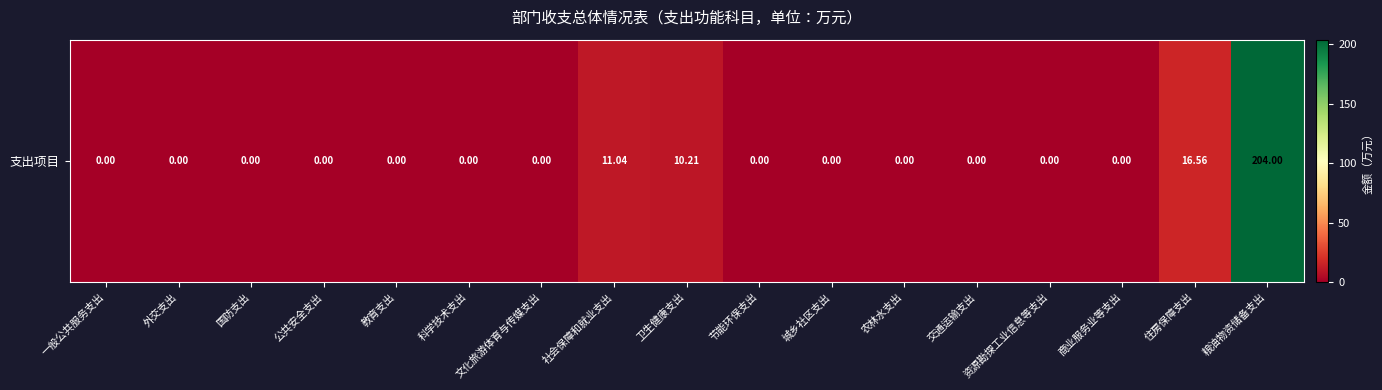

What is the sum of all values?

241.8